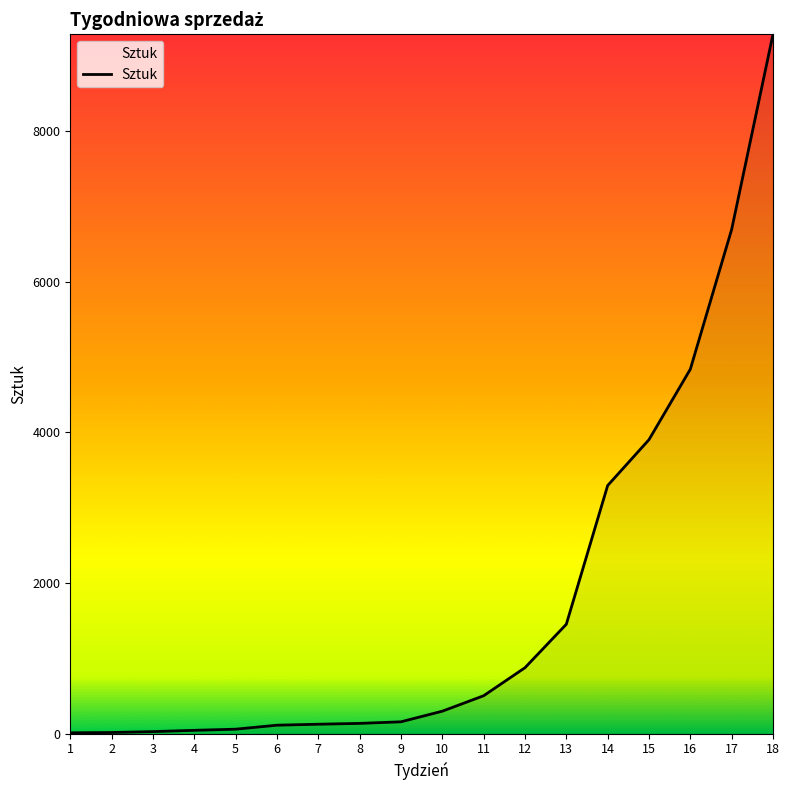

What is the difference between the maximum and minimum values?

9272